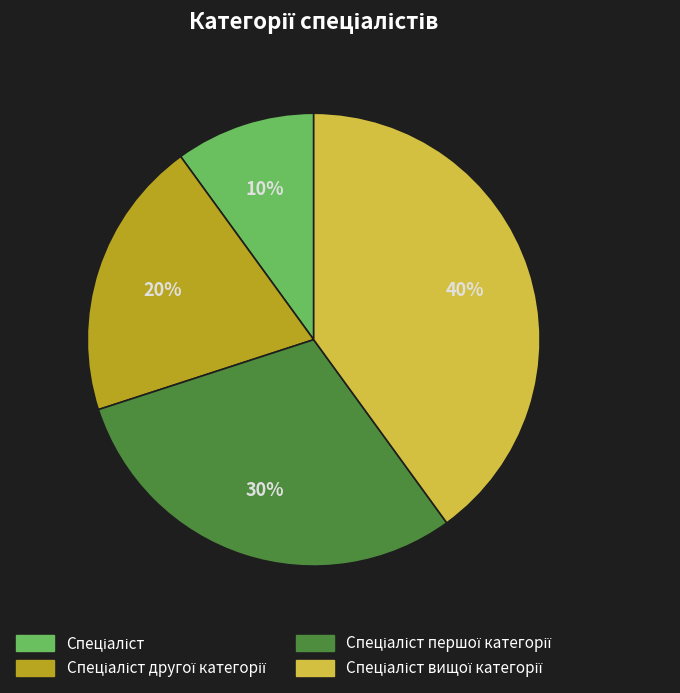

To the nearest percent, what is the difference between the largest and smallest slice percentages?

30%